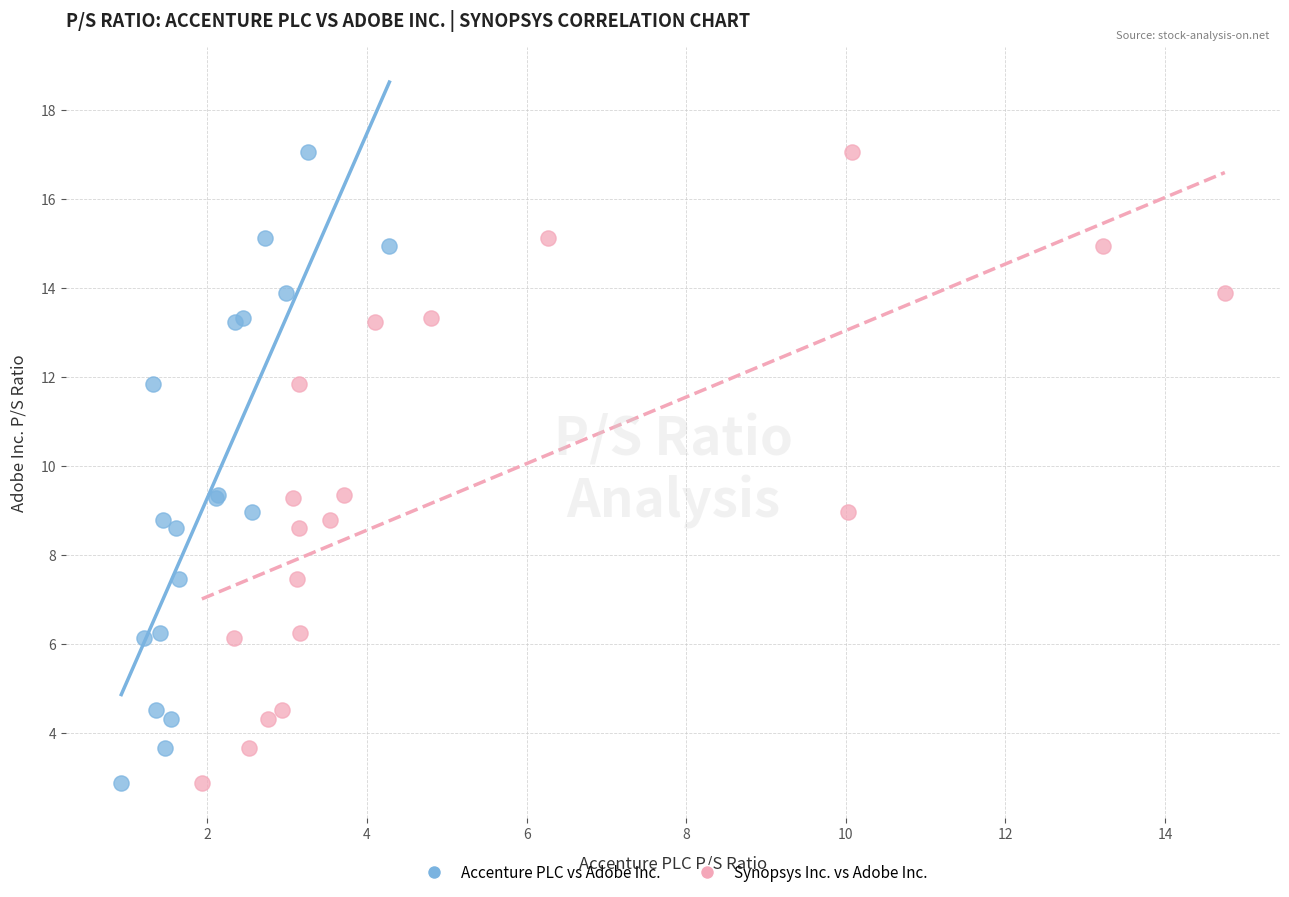

What are all the series names shown in the legend?

Accenture PLC vs Adobe Inc., Synopsys Inc. vs Adobe Inc.